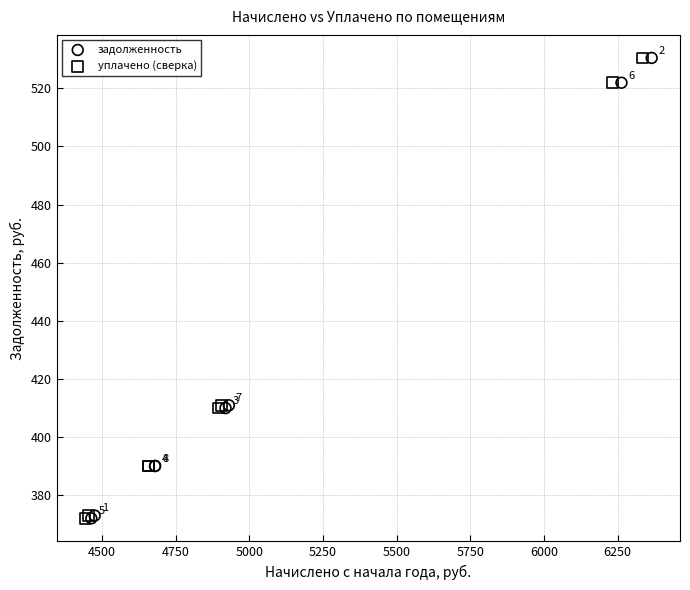

What are all the series names shown in the legend?

задолженность, уплачено (сверка)